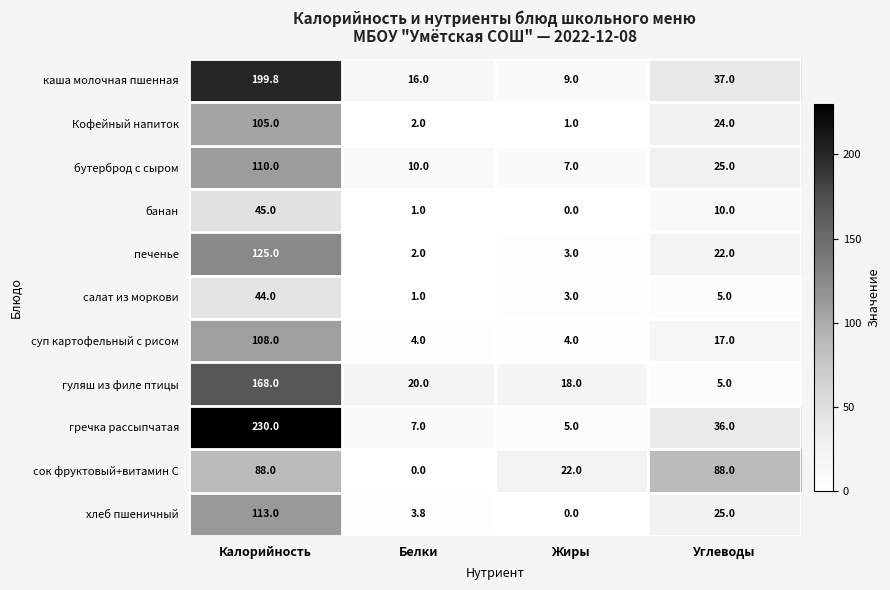

What is the total value across all series at Жиры?

72.0